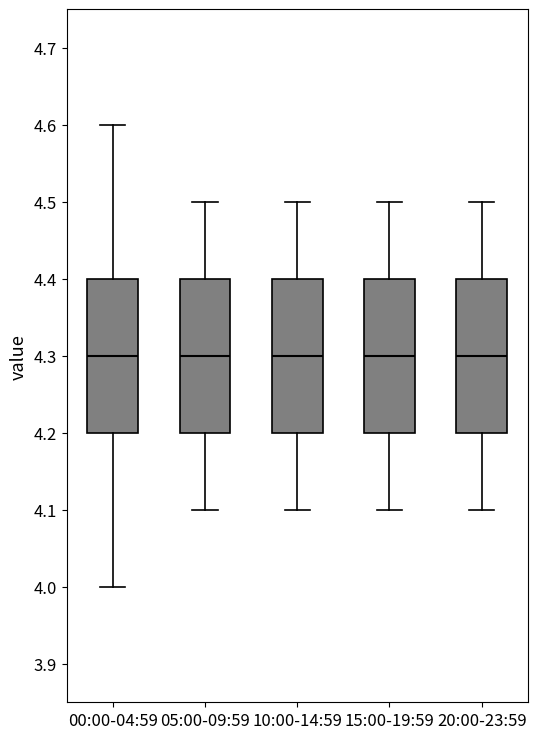

Reading left to right, read every box against the y-axis: the position of its median line, the range the box covers, and the ends of its whiskers. The values are not printed on the chart, so give them approximately, as read against the axis.

00:00-04:59: median 4.3, box 4.2 to 4.4, whiskers 4.0 to 4.6
05:00-09:59: median 4.3, box 4.2 to 4.4, whiskers 4.1 to 4.5
10:00-14:59: median 4.3, box 4.2 to 4.4, whiskers 4.1 to 4.5
15:00-19:59: median 4.3, box 4.2 to 4.4, whiskers 4.1 to 4.5
20:00-23:59: median 4.3, box 4.2 to 4.4, whiskers 4.1 to 4.5